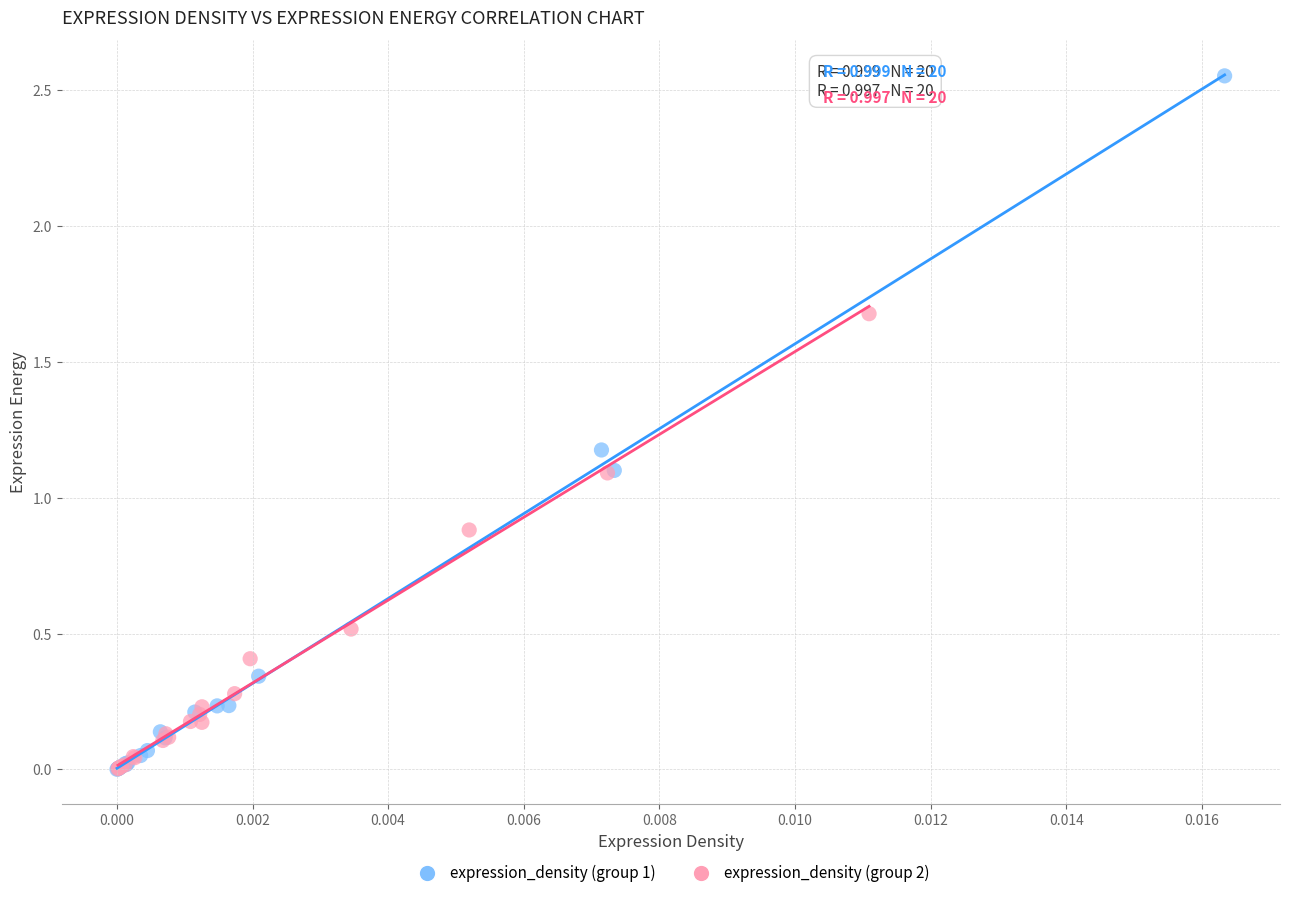

Which series contains the highest Y value?

expression_density (group 1)